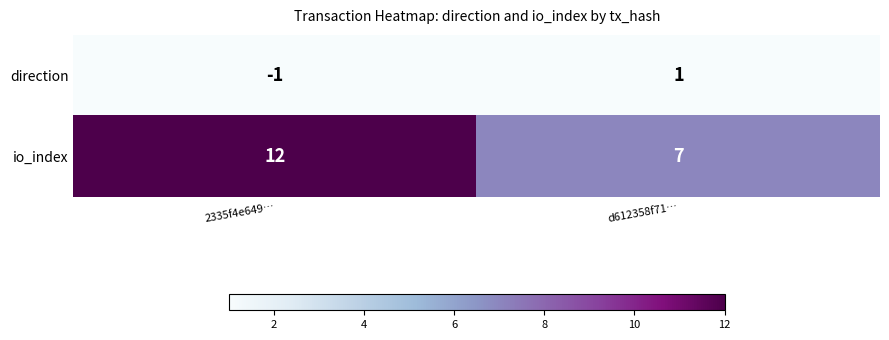

What is the sum of all io_index values?

19